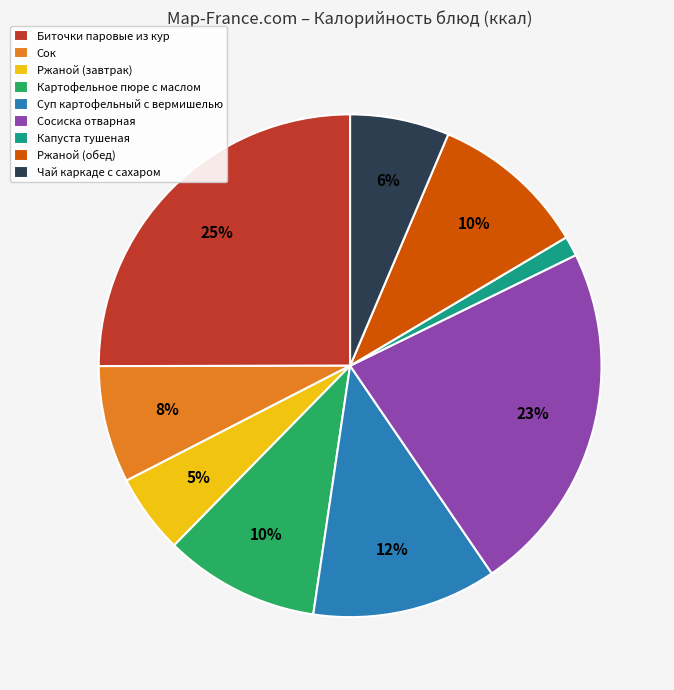

Is the sum of Чай каркаде с сахаром and Картофельное пюре с маслом greater than half?

No